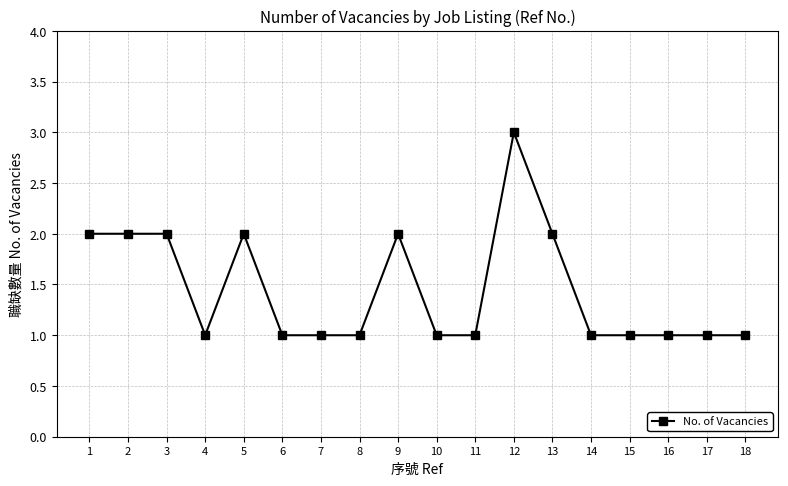

How many lines are shown in the chart?

1